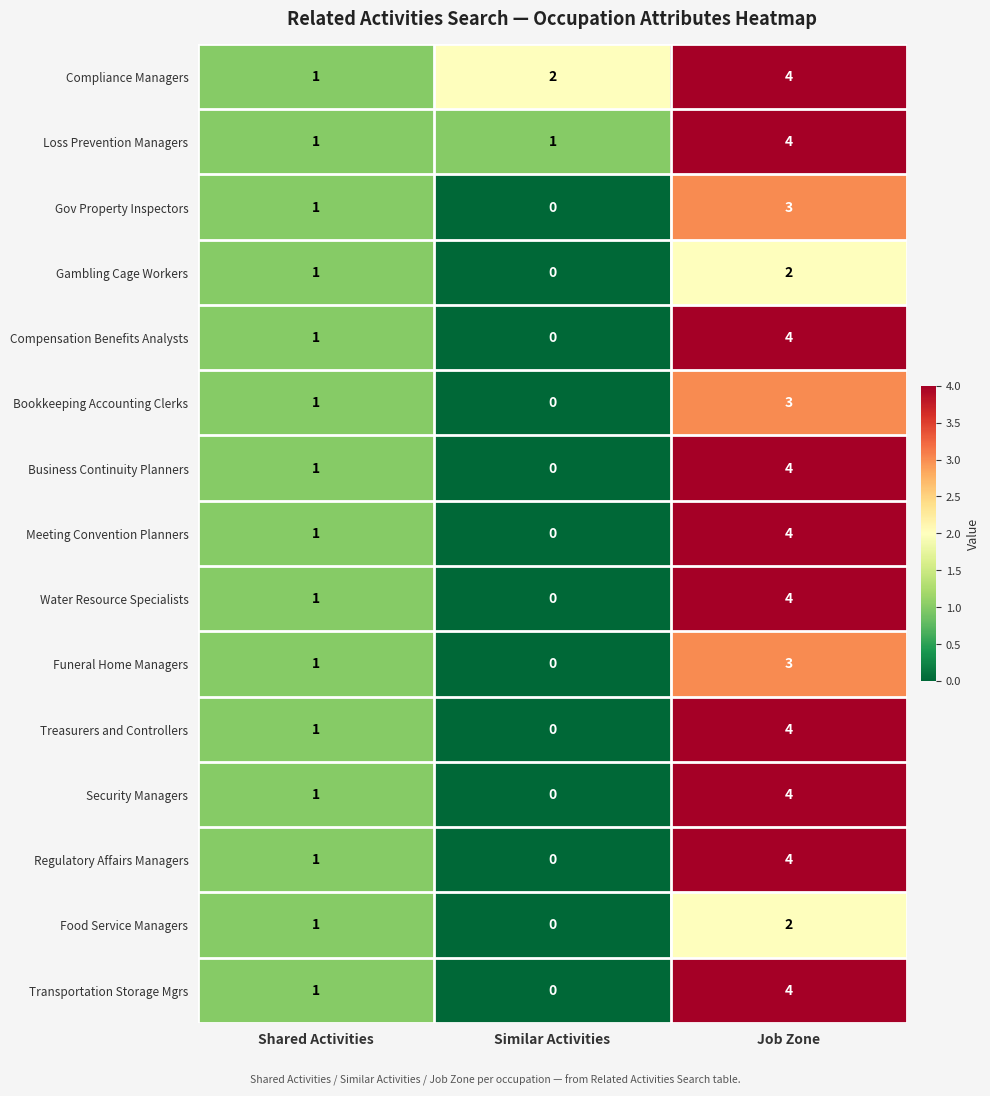

Count the number of data series in this chart.

15